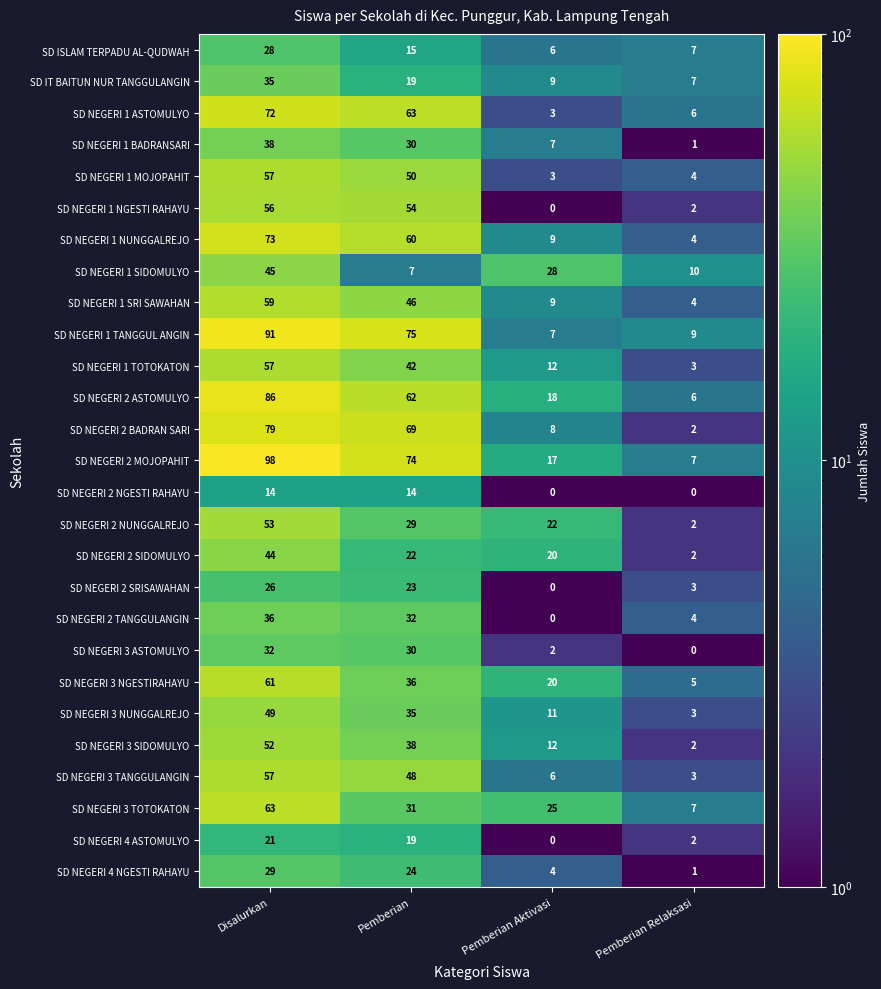

The SD NEGERI 1 NUNGGALREJO series shows 73 at Disalurkan. True or false?

True